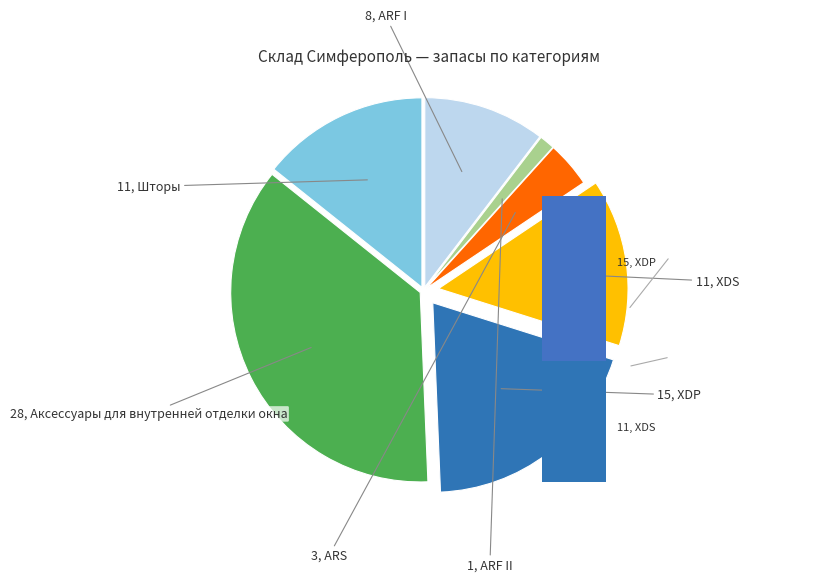

Do XDS and Аксессуары для внутренней отделки окна together represent more than half of the pie?

Yes